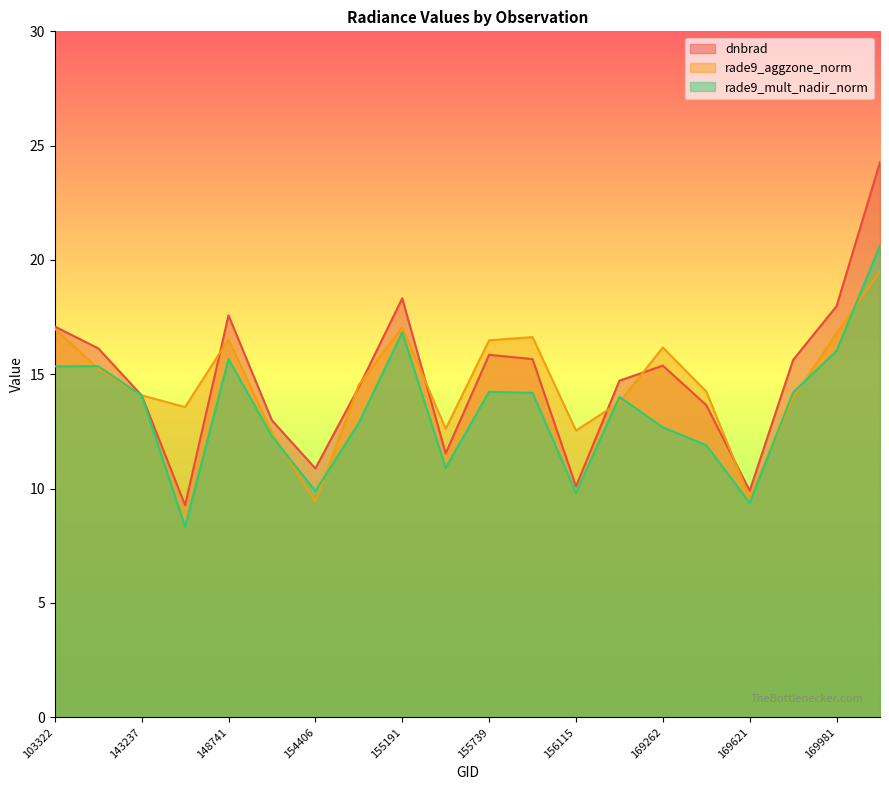

What is the difference between the rade9_aggzone_norm values at 170155 and 155191?

2.5